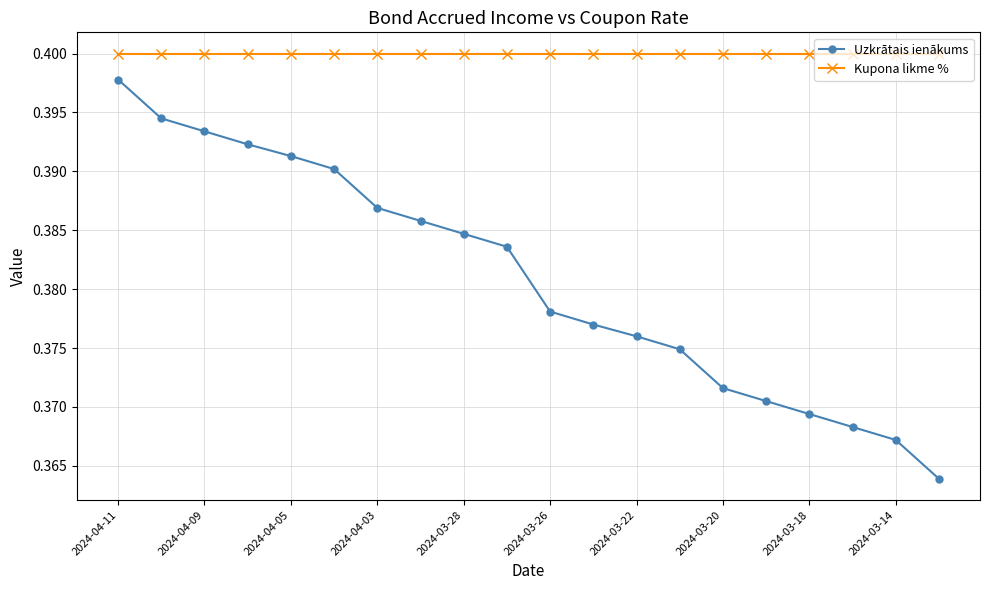

True or false: Kupona likme % and Uzkrātais ienākums cross at least once.

False